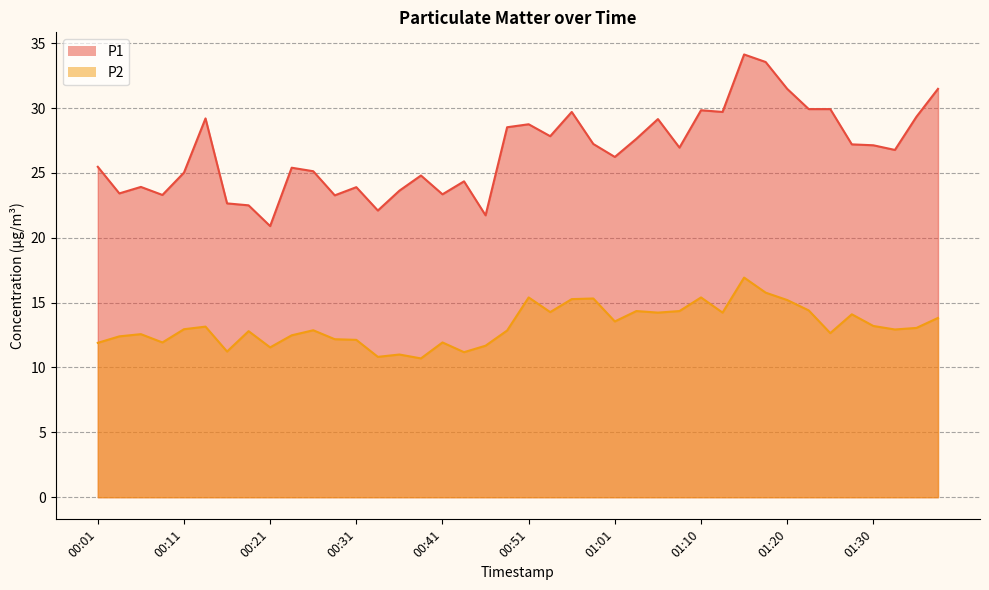

Which category has the lowest value across all series?

00:38